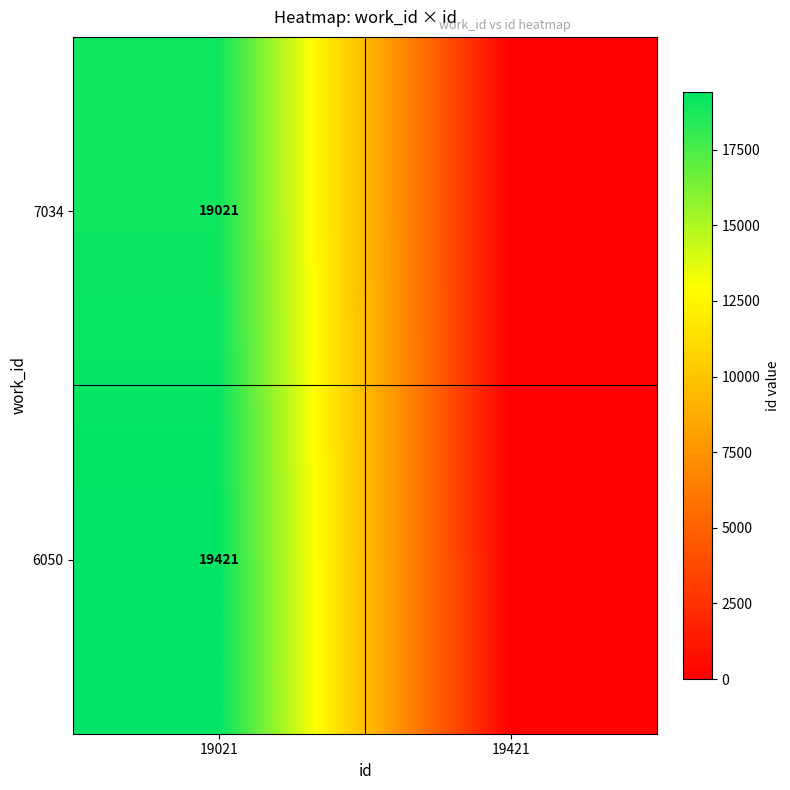

What is the difference between the highest and lowest values at 19021?

400